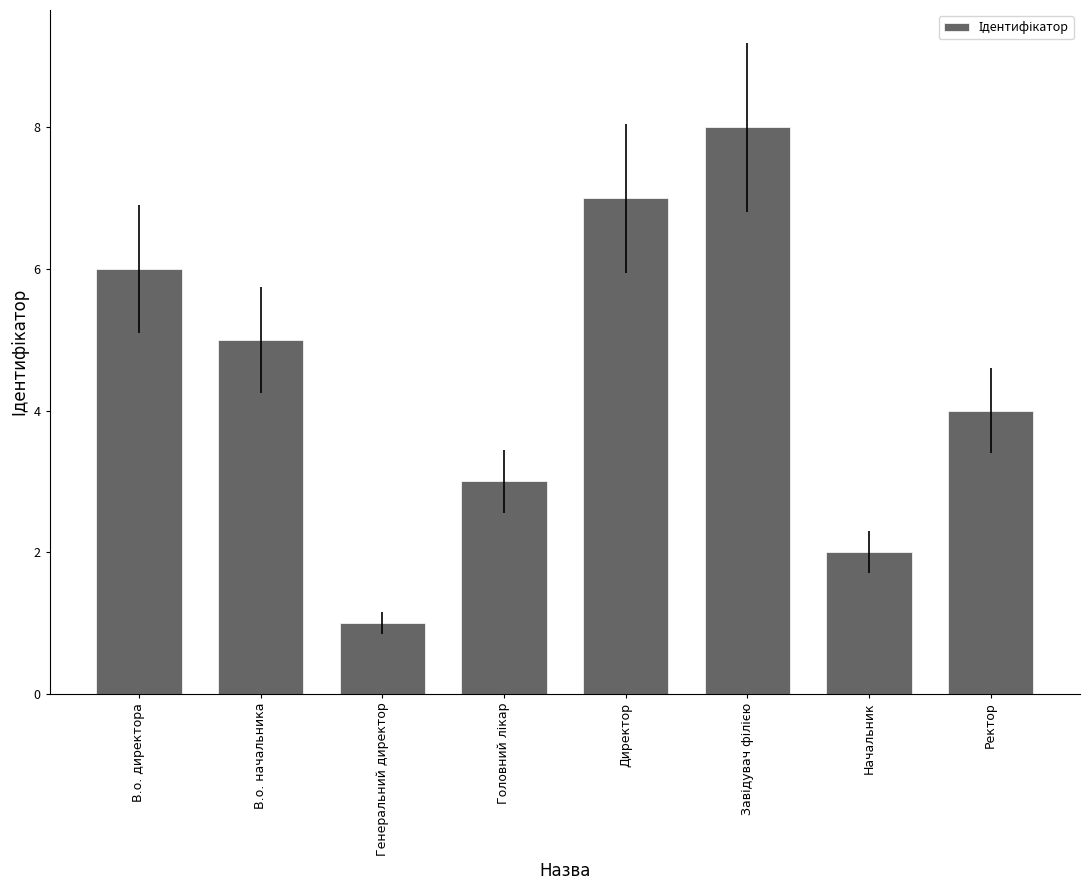

What is the difference between the values at Ректор and Директор?

3